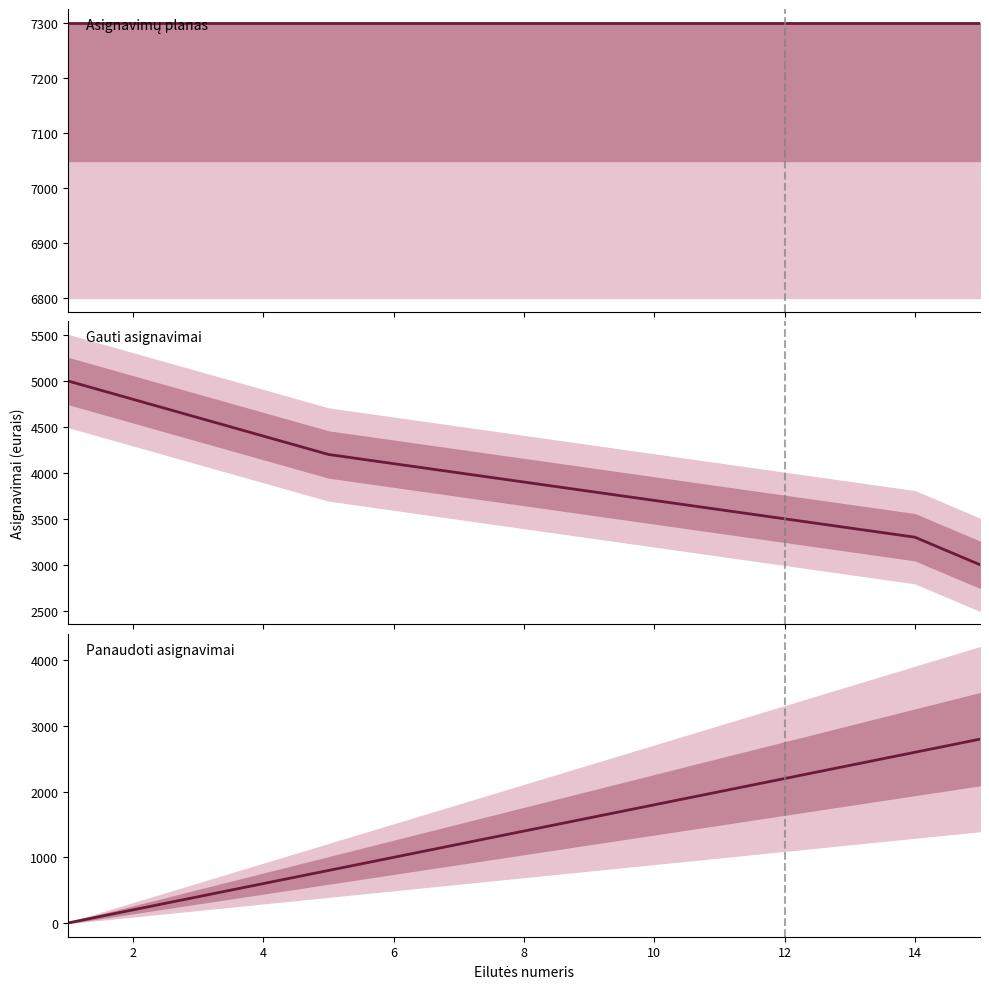

Rank the series by their average value, from lowest to highest.

Panaudoti asignavimai (vidurkis), Gauti asignavimai (vidurkis), Asignavimų planas (vidurkis)